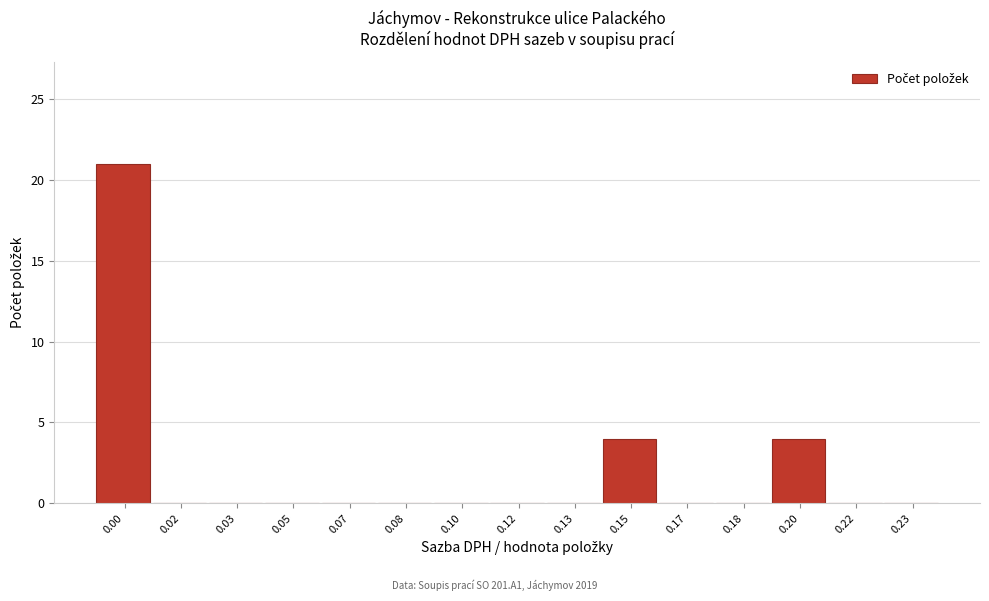

Reading left to right, what are all the values shown in this chart?

0.00=21	0.02=0	0.03=0	0.05=0	0.07=0	0.08=0	0.10=0	0.12=0	0.13=0	0.15=4	0.17=0	0.18=0	0.20=4	0.22=0	0.23=0